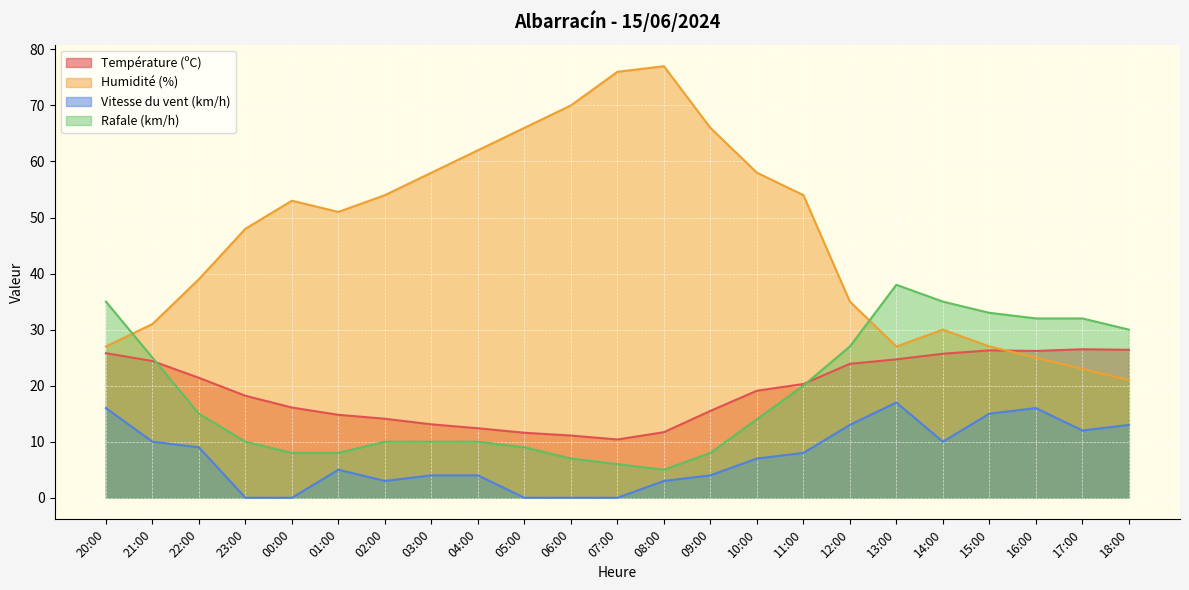

Between which two adjacent categories do Rafale (km/h) and Humidité (%) first intersect?

20:00 and 21:00